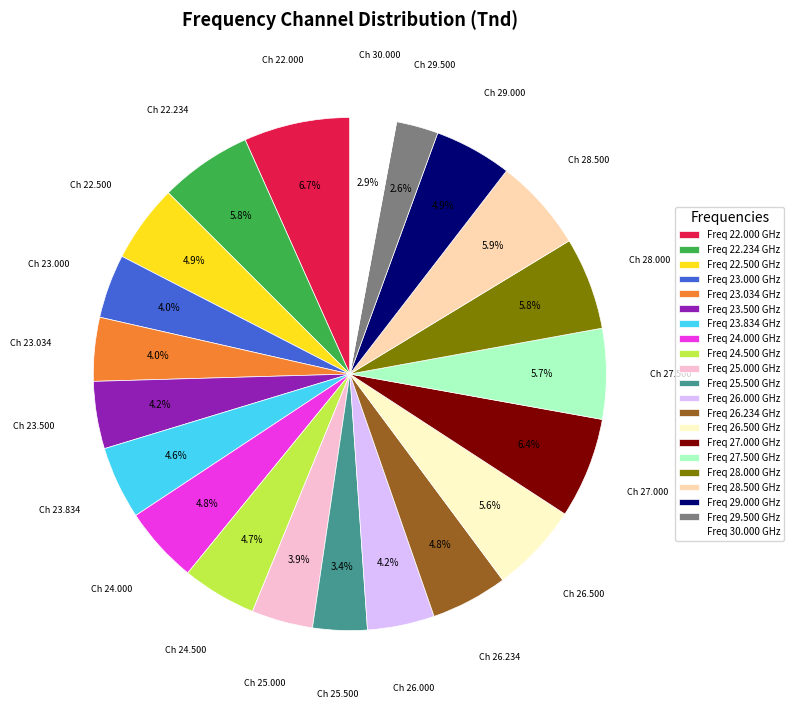

Is there a majority slice in this chart?

No